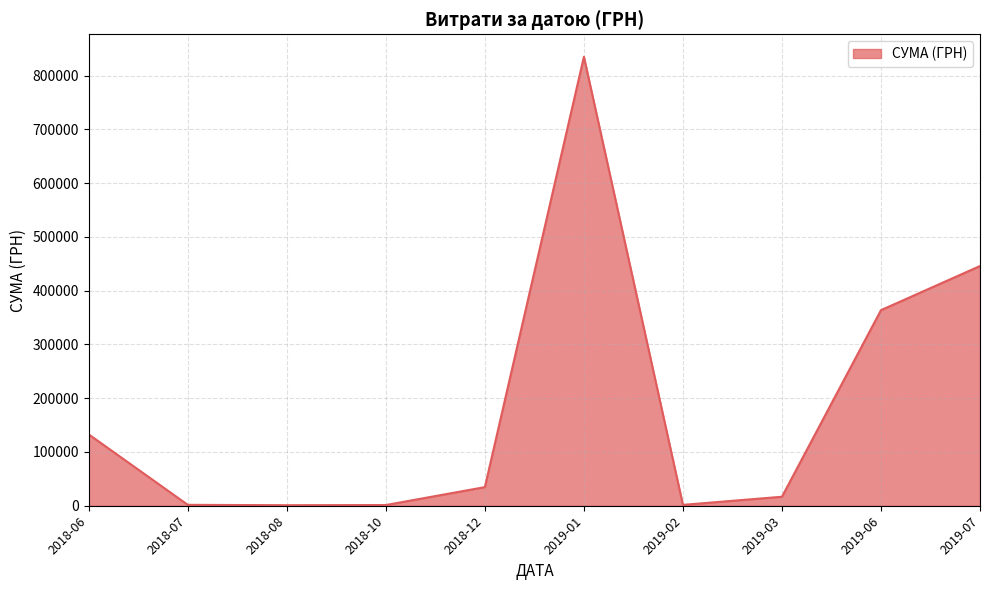

What is the difference between the maximum and minimum values?

834035.0